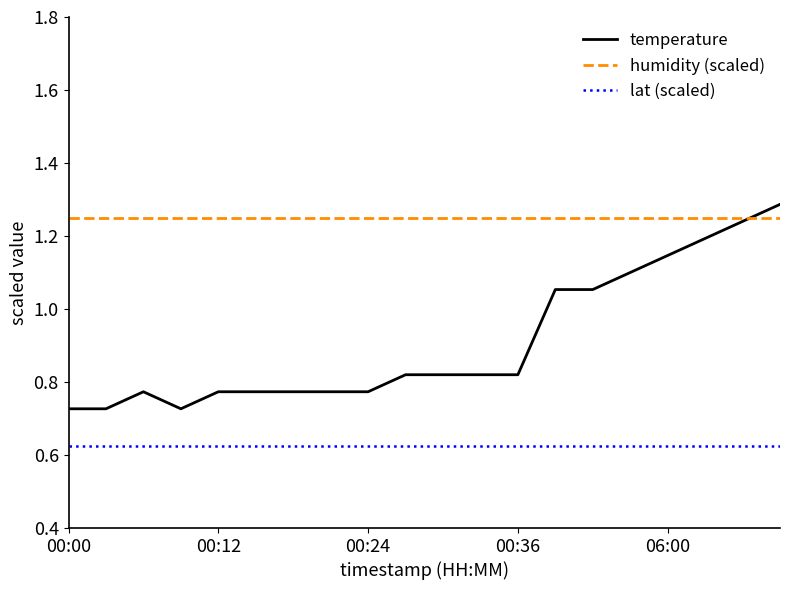

True or false: temperature and lat (scaled) intersect in this chart.

False